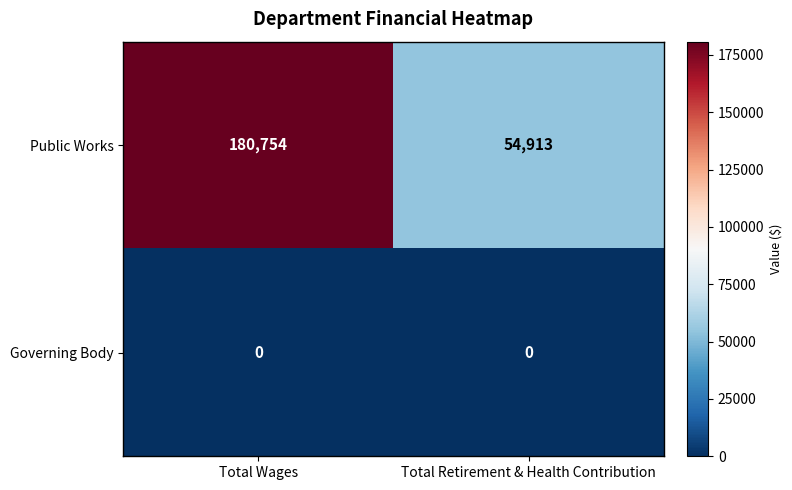

At which category is the sum across all series the highest?

Total Wages